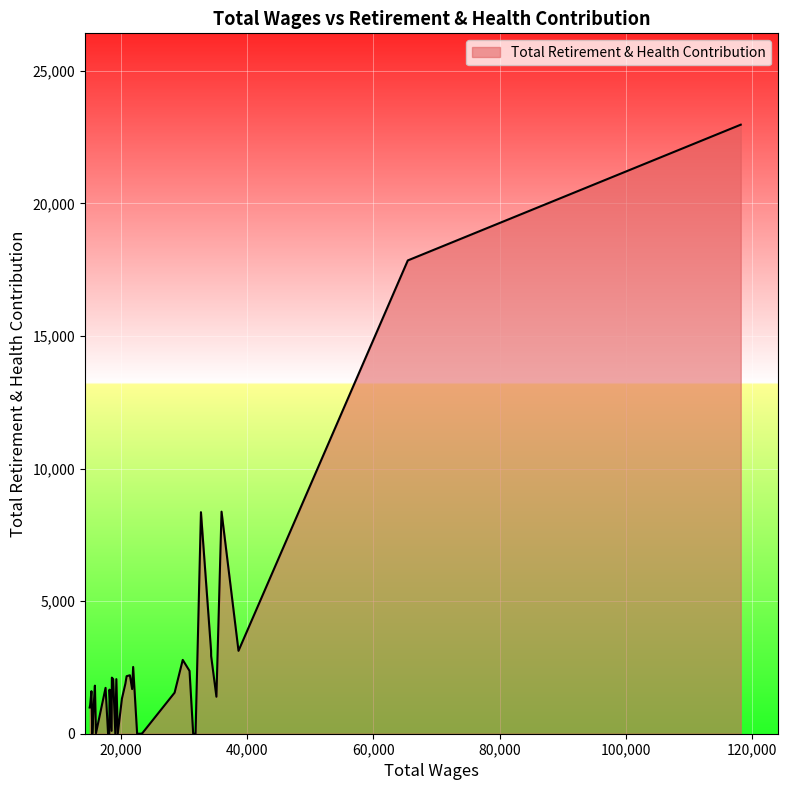

What is the greatest value displayed?

22968